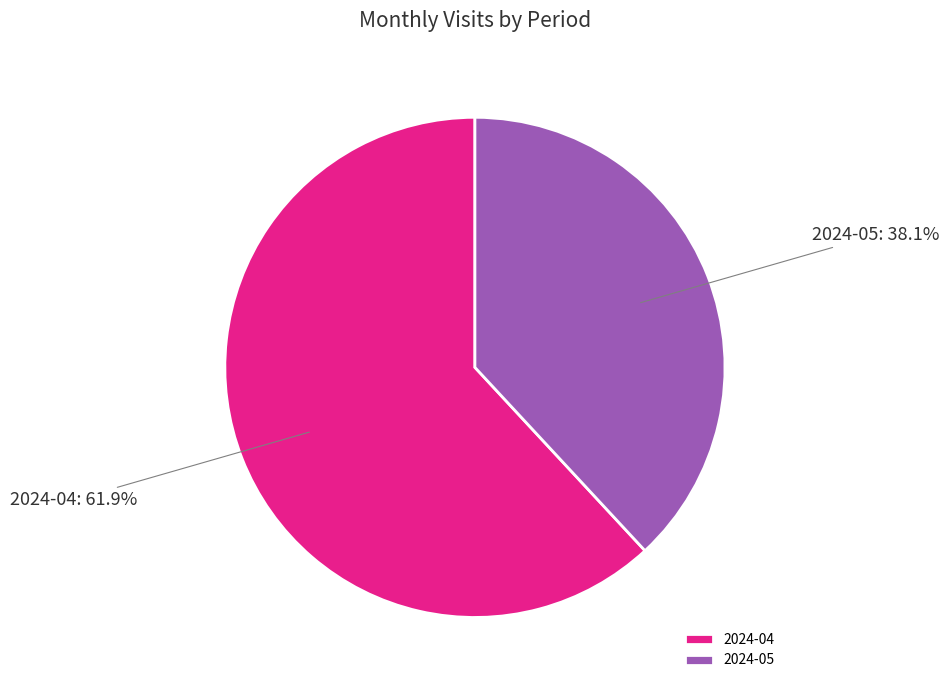

To the nearest percent, what is the difference between the 2024-05 and 2024-04 slice percentages?

24%